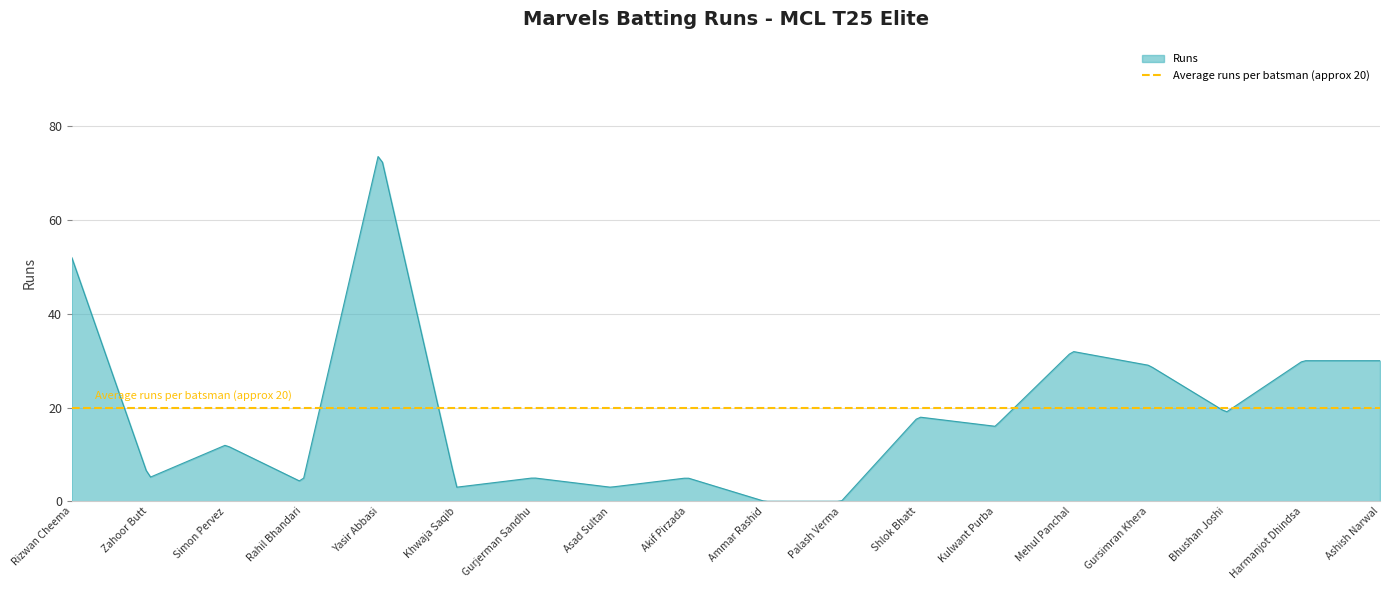

What position from the left is Rahil Bhandari?

4